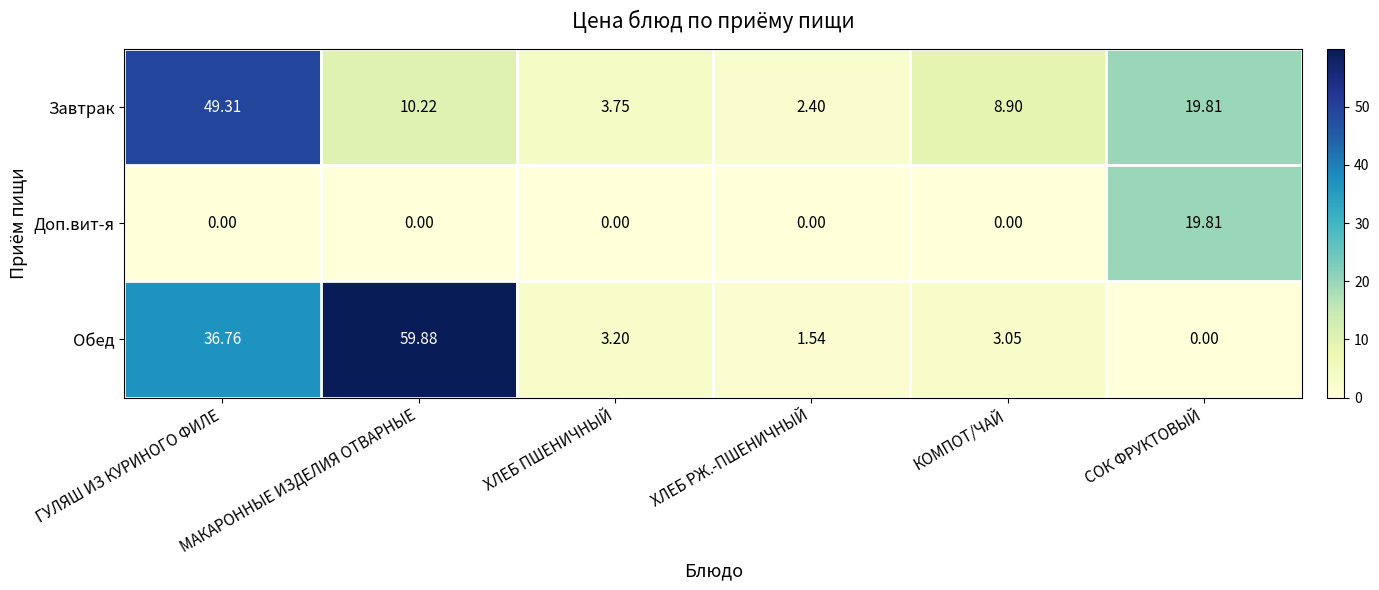

Which series has the widest spread of values?

Обед